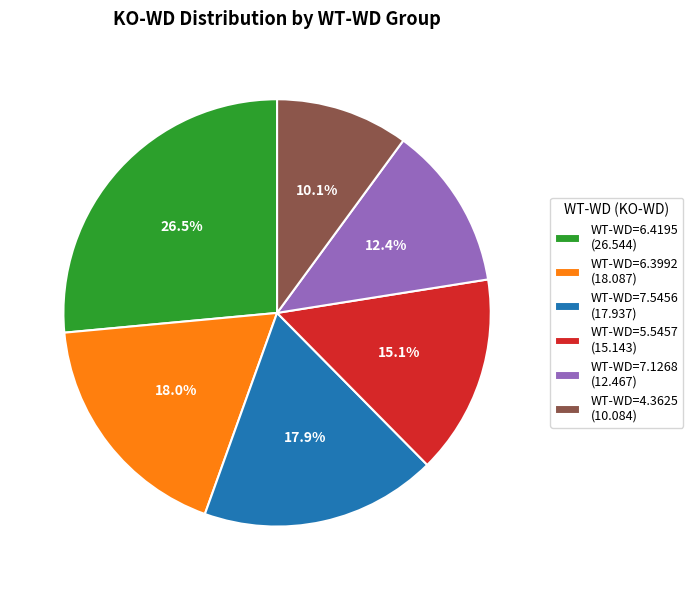

What is the largest slice in the pie chart?

WT-WD=6.4195 (26.544)